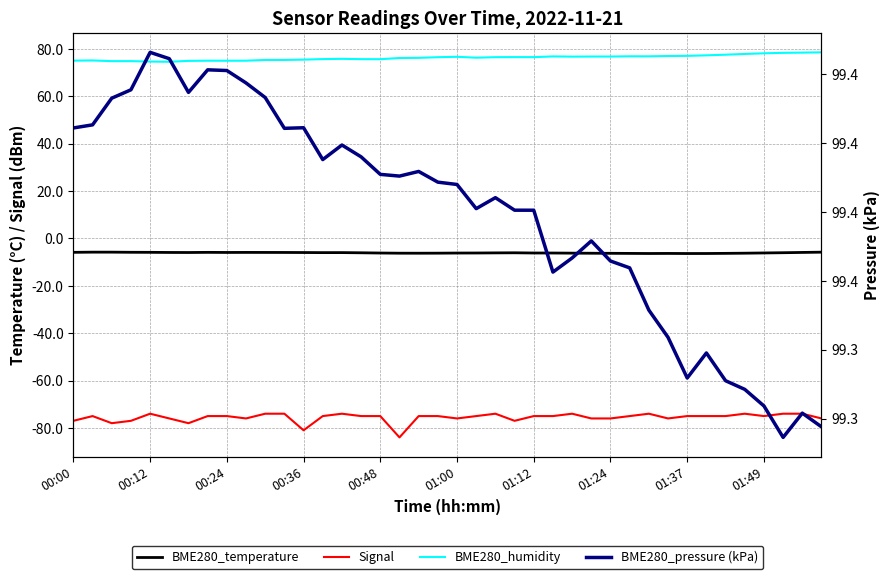

True or false: BME280_humidity and BME280_temperature cross at least once.

False